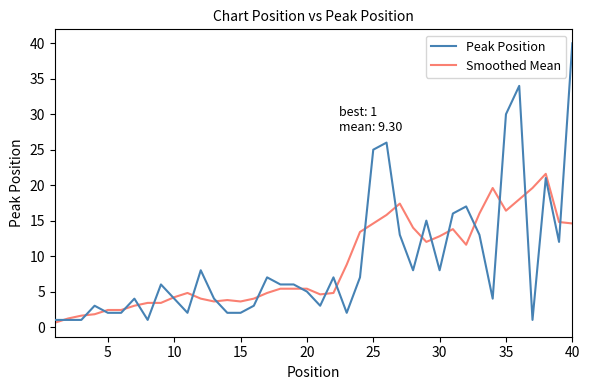

What is the maximum value for Peak Position?

40.0